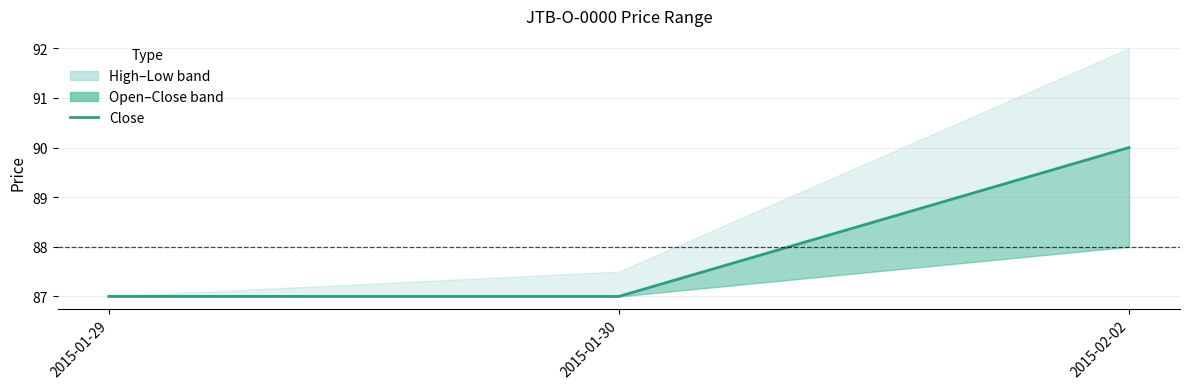

Which has a higher value, 2015-02-02 or 2015-01-29?

2015-02-02